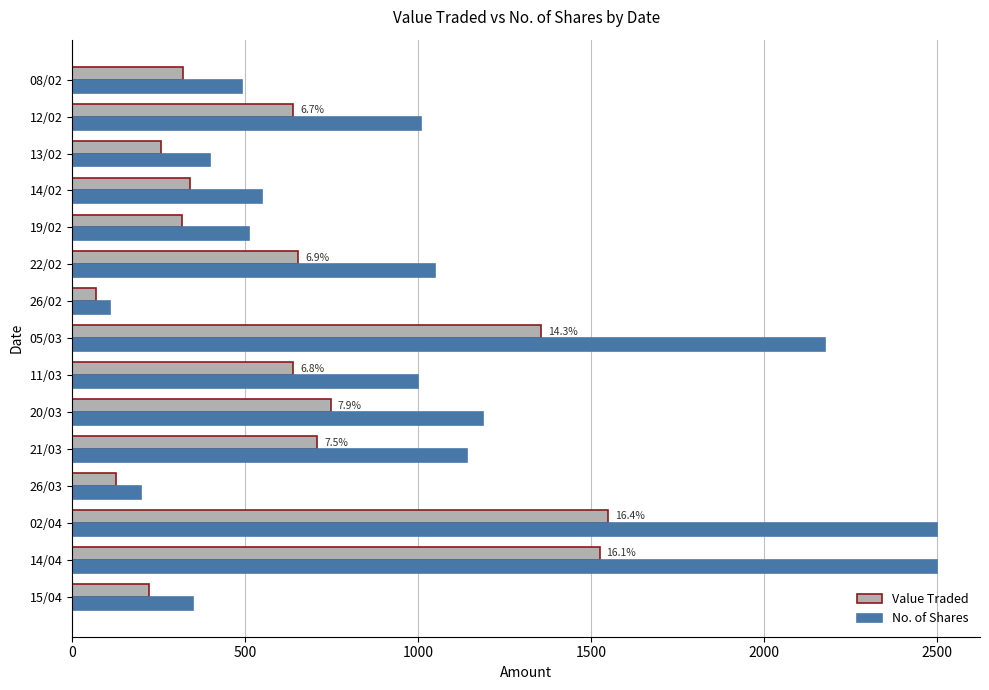

At which label is No. of Shares closest to 1304?

20/03